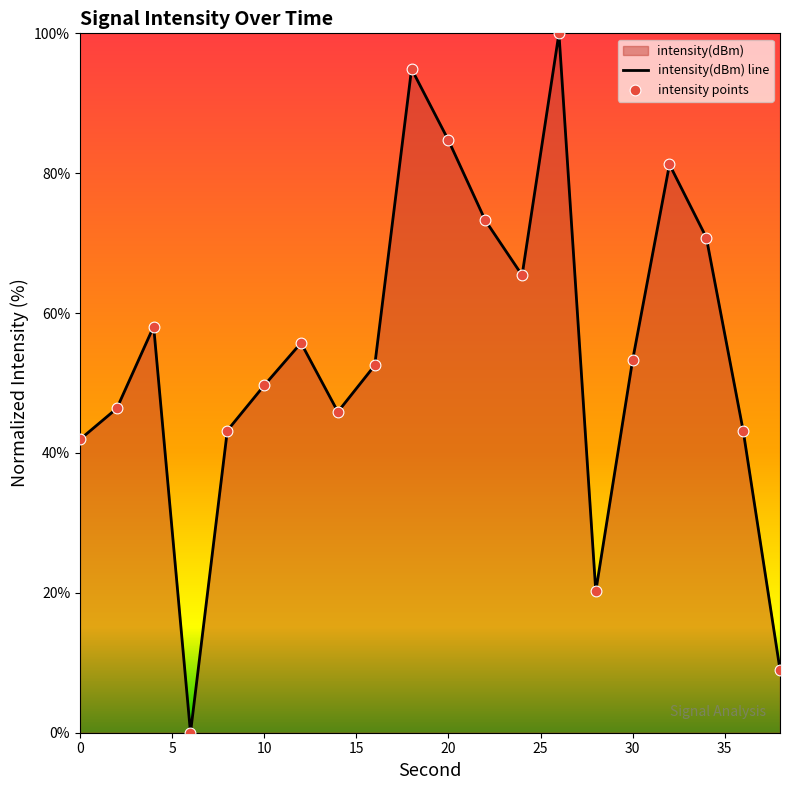

What is the greatest value displayed?

100.0